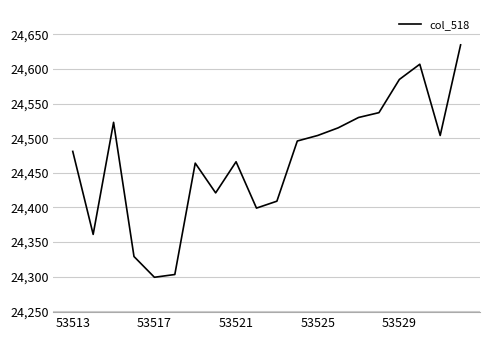

What is the minimum value shown in the chart?

24299